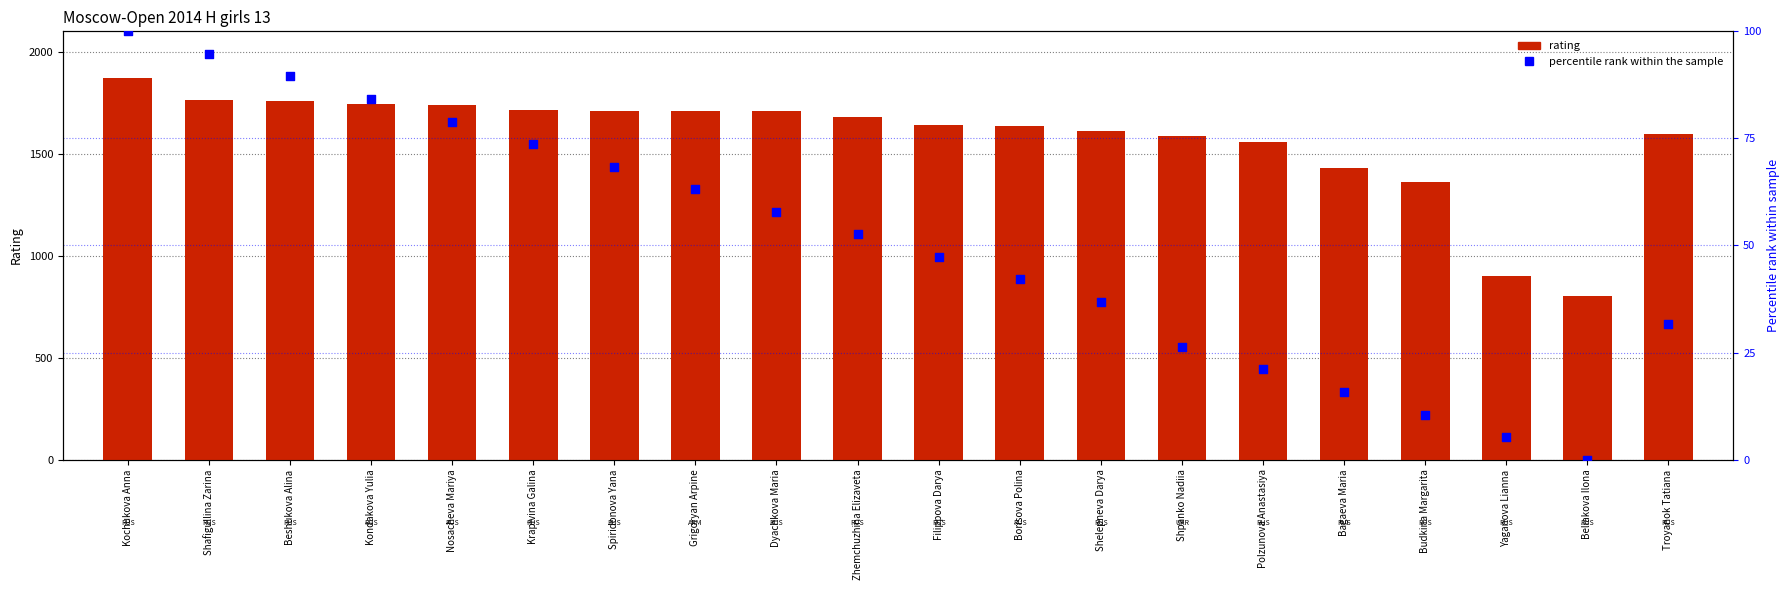

Is the value of Rating at Nosacheva Mariya greater than the value of percentile rank within the sample at Dyachkova Maria?

Yes